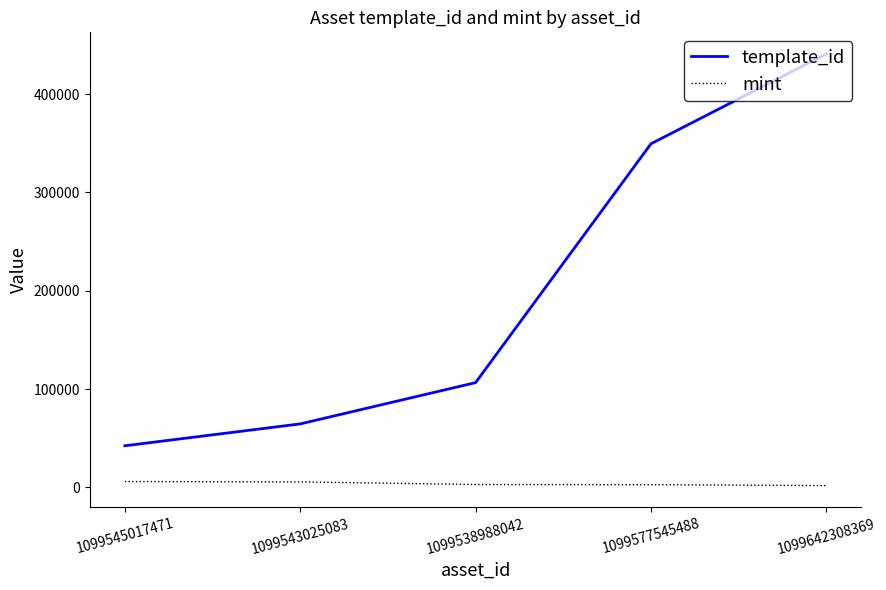

Is this an area chart (filled region under the line)?

No